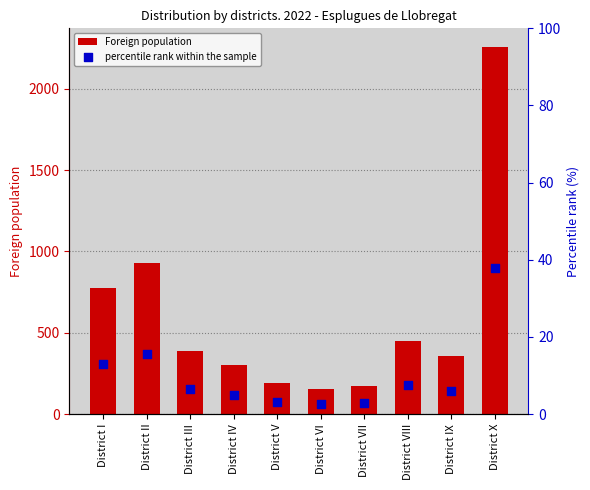

At how many categories does at least one series exceed 1558?

1